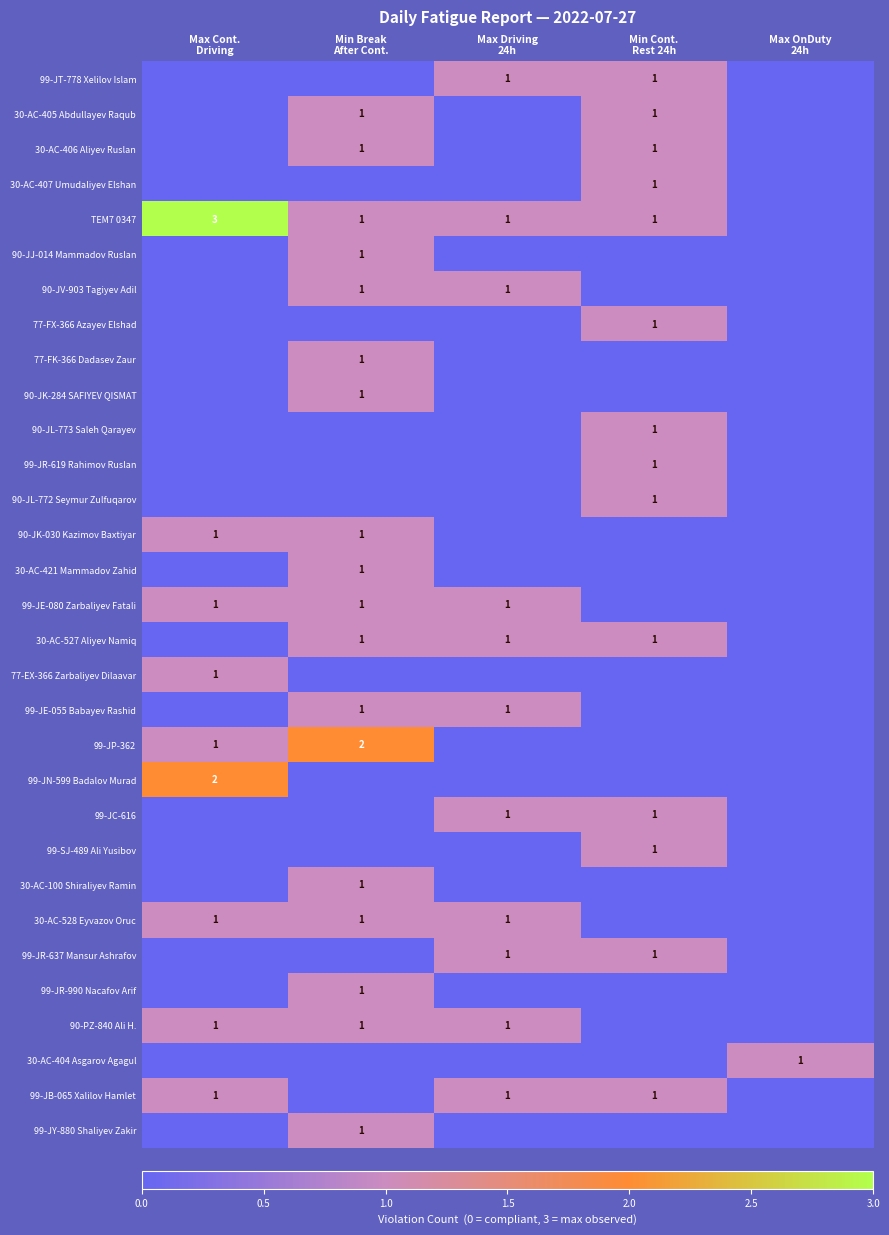

The value of 77-FX-366 Azayev Elshad at Max OnDuty 24h is 0. True or false?

True